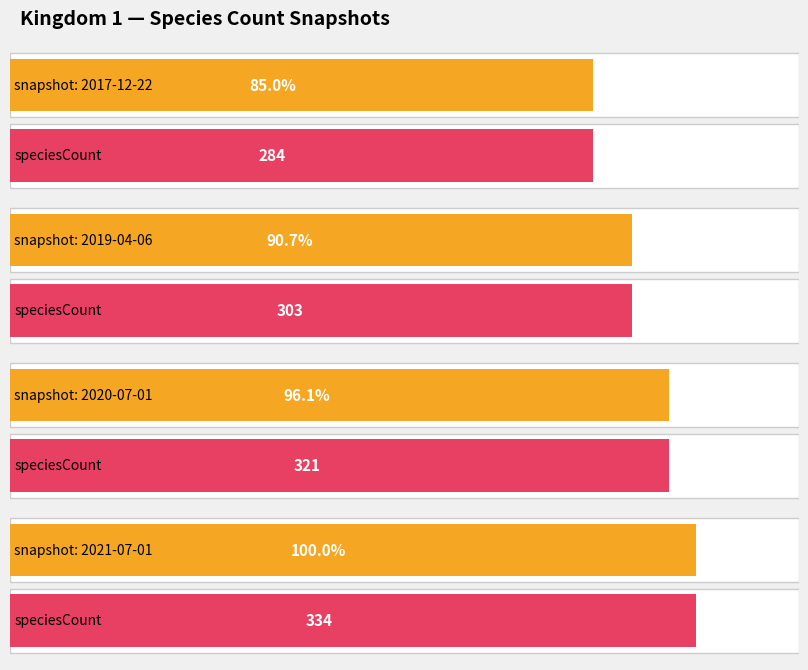

List the labels in order of Average utilization value, largest first.

2021-07-01, 2020-07-01, 2019-04-06, 2017-12-22